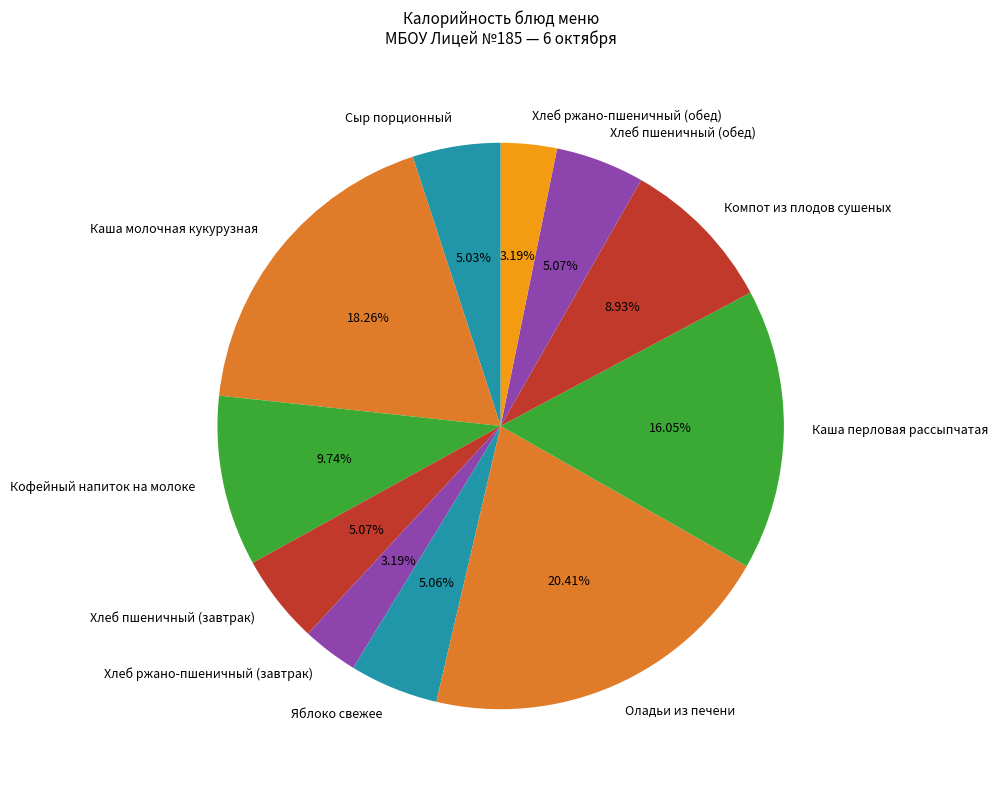

Count the number of slices in the pie.

11